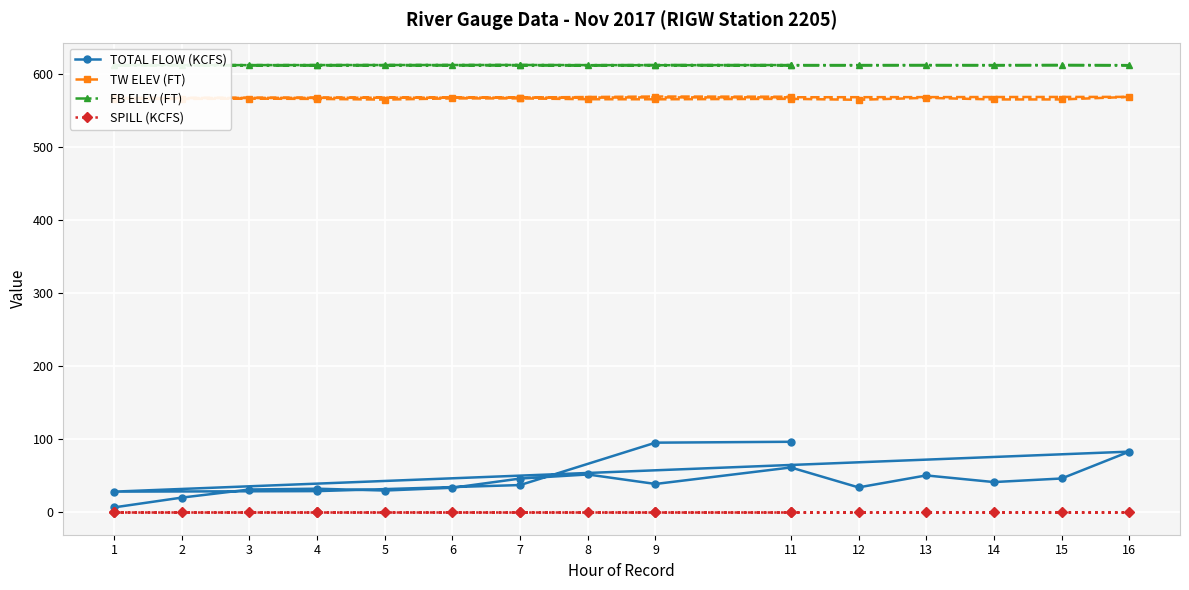

What is the sum of all FB ELEV (FT) values?

12257.0